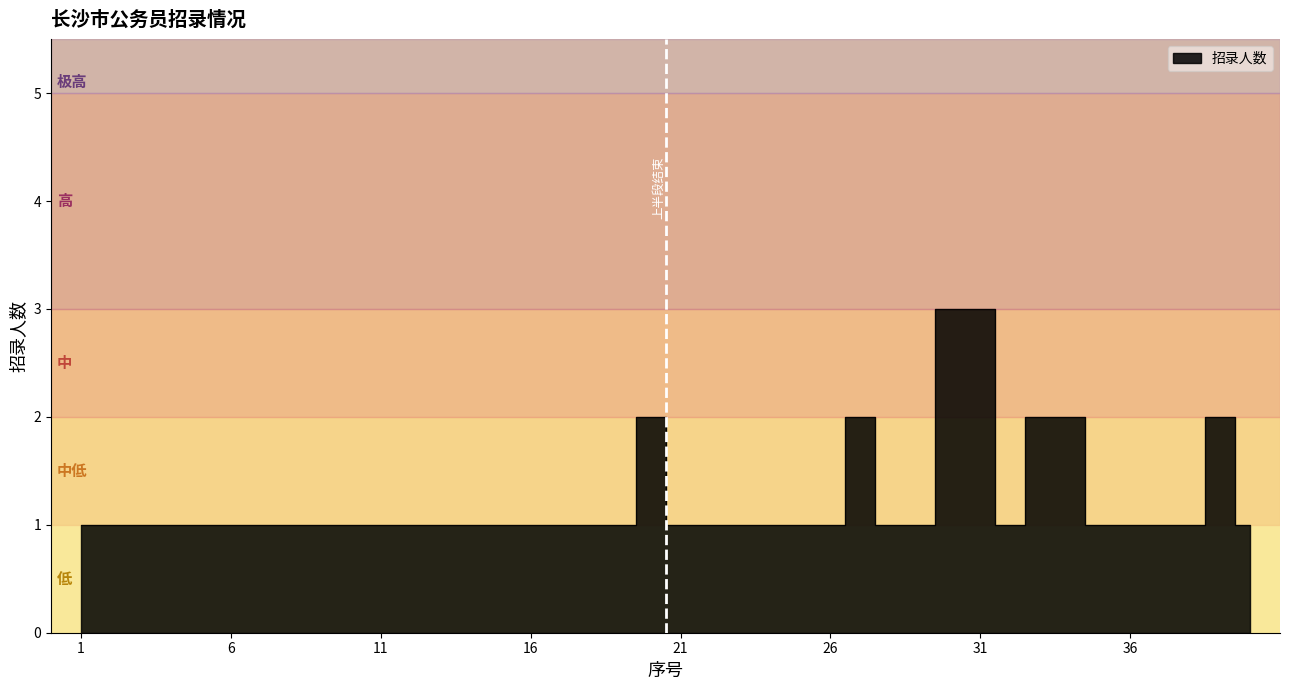

What is the value of the 35th point from the left?

1